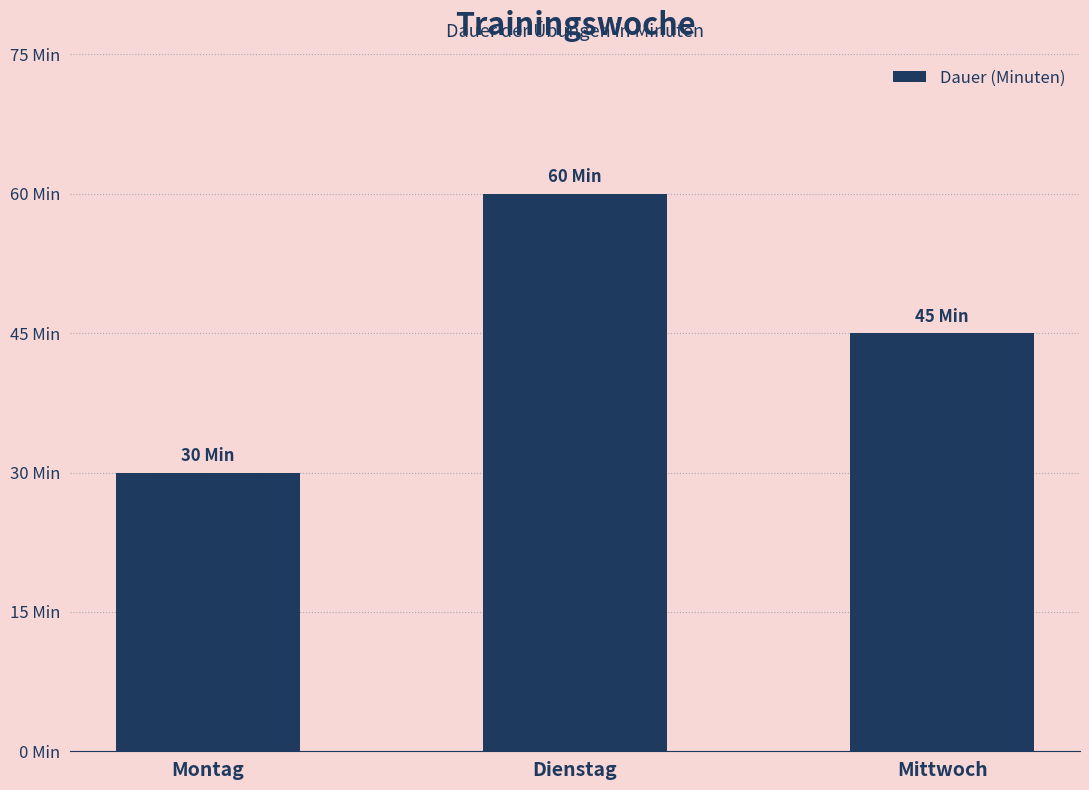

What is the change in value from Dienstag to Mittwoch?

-15